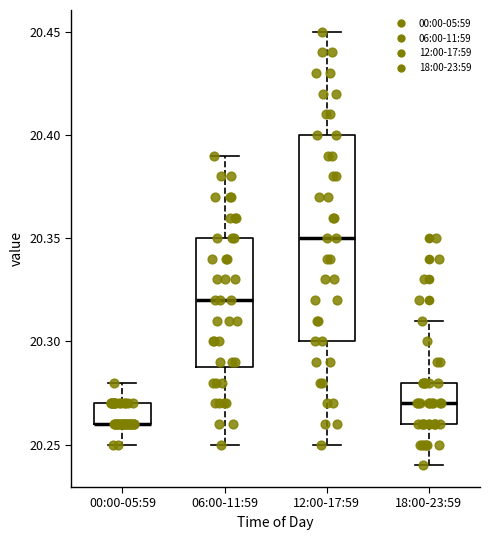

Reading left to right, transcribe this box plot: for each box, give where its median line is, the range the box spans, and where its two whiskers end, as read against the y-axis. The values are not printed on the chart, so give them approximately, as read against the axis.

00:00-05:59: median 20.26 (drawn on the box's lower edge), box 20.26 to 20.27, whiskers 20.25 to 20.28
06:00-11:59: median 20.32, box 20.29 to 20.35, whiskers 20.25 to 20.39
12:00-17:59: median 20.35, box 20.30 to 20.40, whiskers 20.25 to 20.45
18:00-23:59: median 20.27, box 20.26 to 20.28, whiskers 20.24 to 20.31